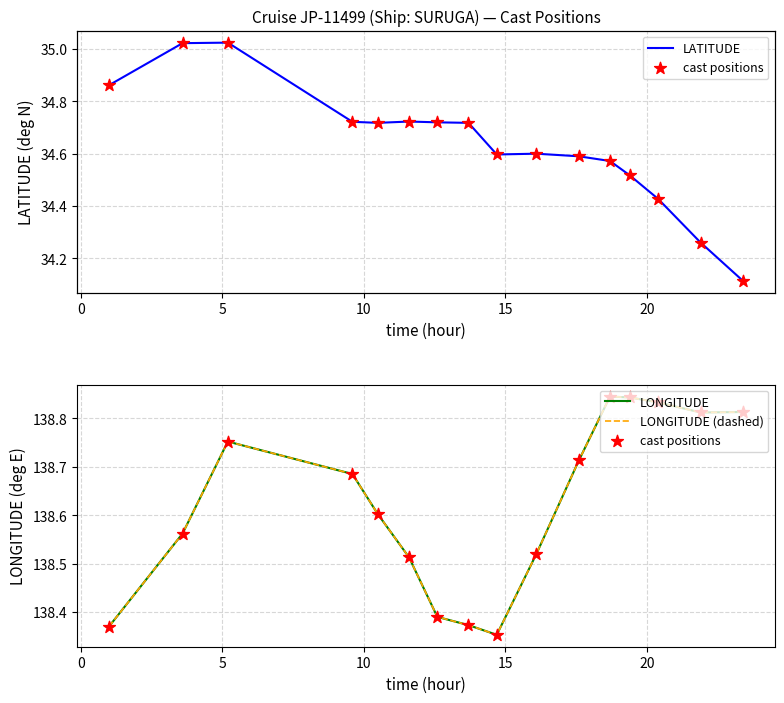

Which series contains the lowest Y value?

LATITUDE